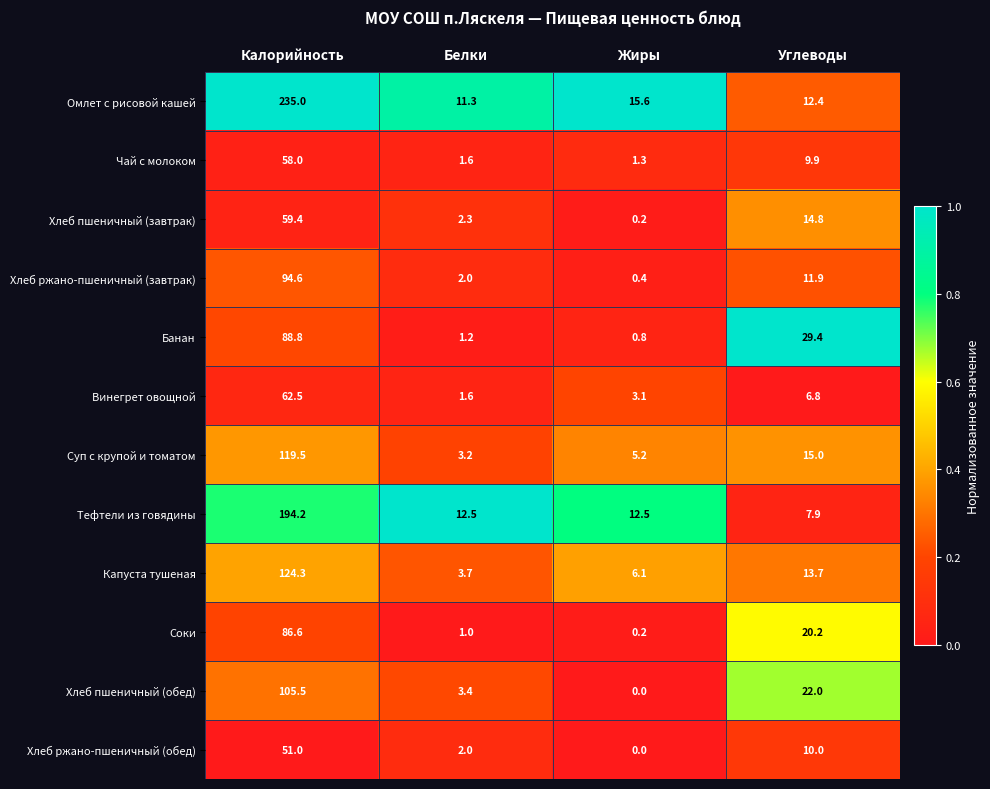

Which category has the highest value in the Хлеб ржано-пшеничный (обед) series?

Калорийность